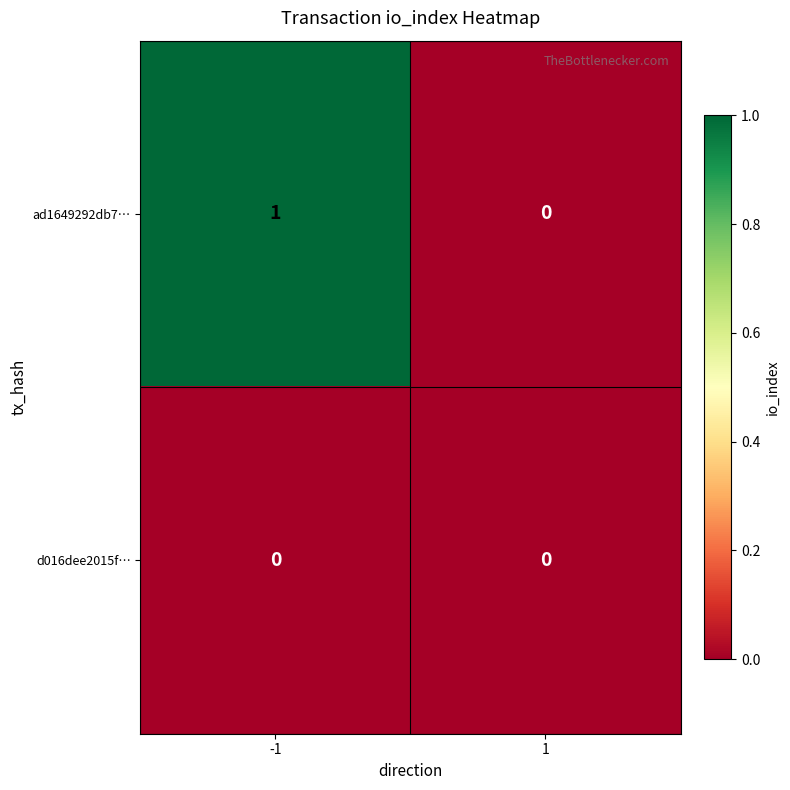

The ad1649292db7… series shows -1 at 1. True or false?

False